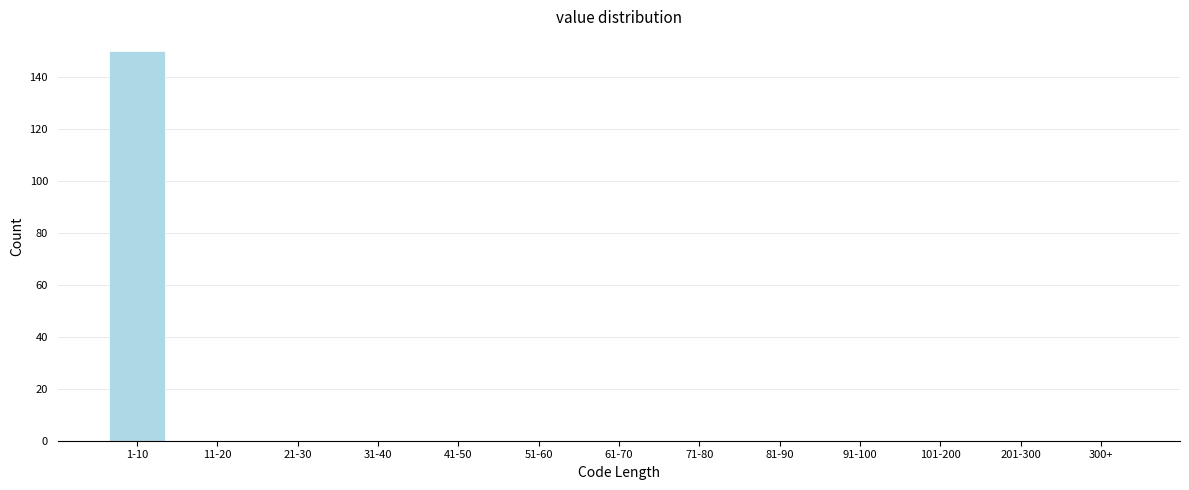

Reading left to right, list all the values displayed in this chart.

1-10=150	11-20=0	21-30=0	31-40=0	41-50=0	51-60=0	61-70=0	71-80=0	81-90=0	91-100=0	101-200=0	201-300=0	300+=0